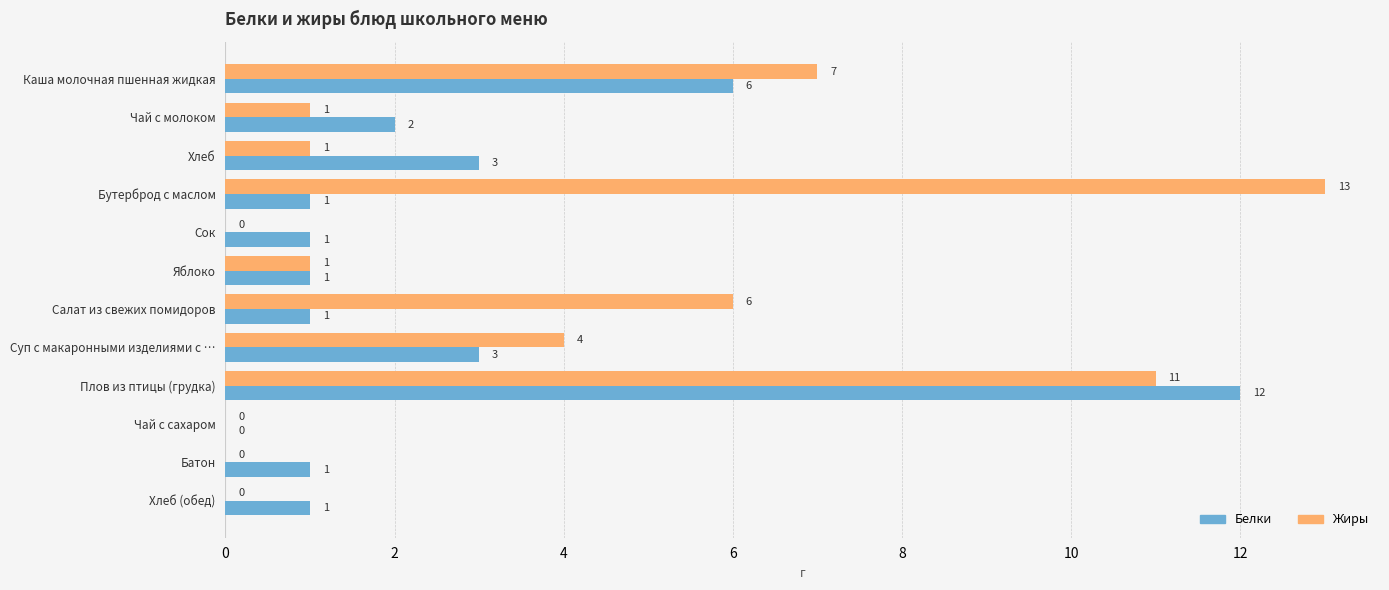

True or false: Жиры has a value of 7 at Сок.

False